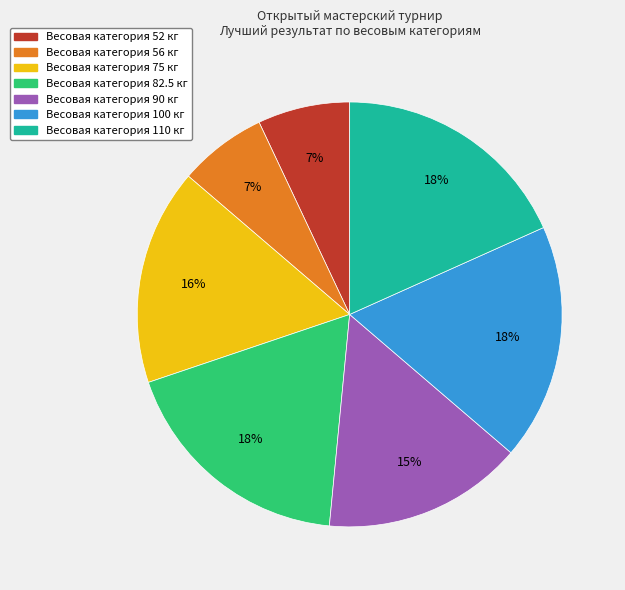

To the nearest percent, what is the average slice percentage?

14%